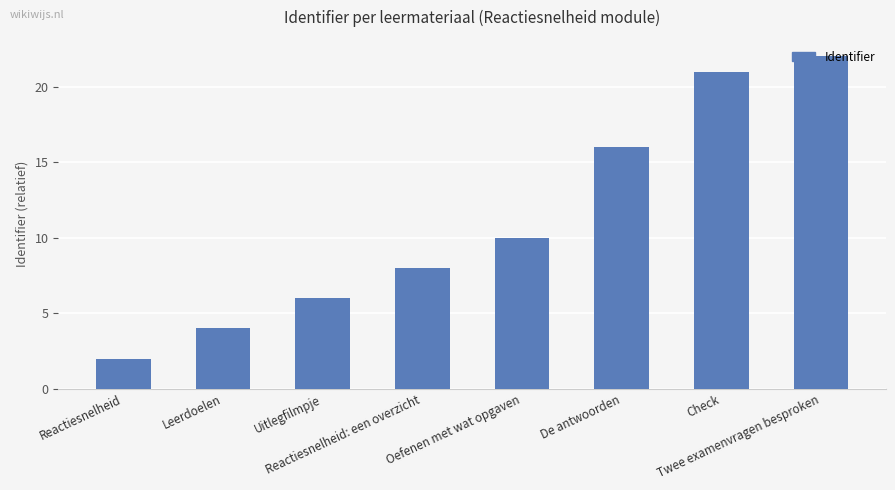

What is the label of the 1st bar from the right?

Twee examenvragen besproken